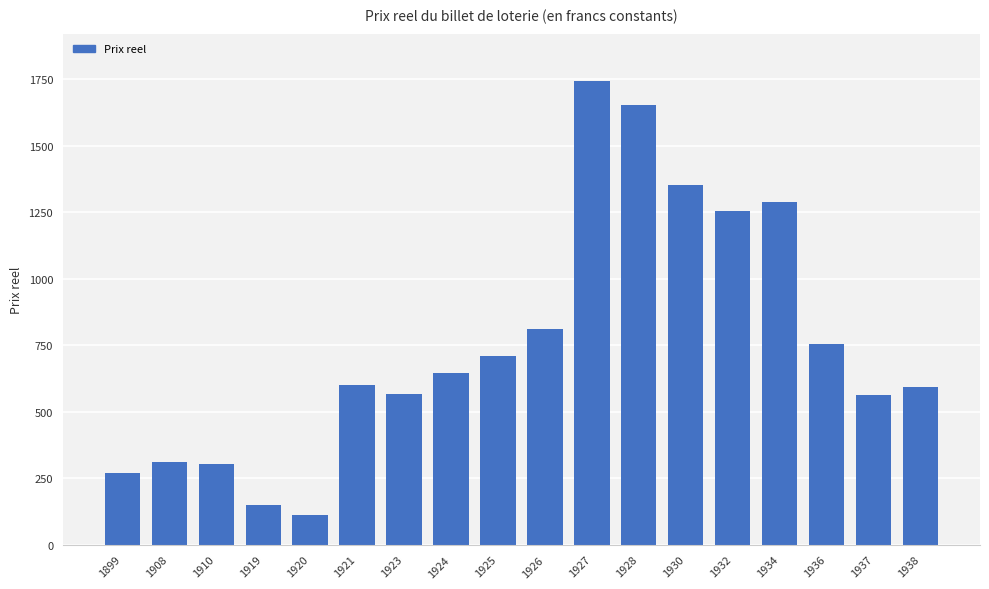

The value at 1930 is 1351.4. True or false?

True